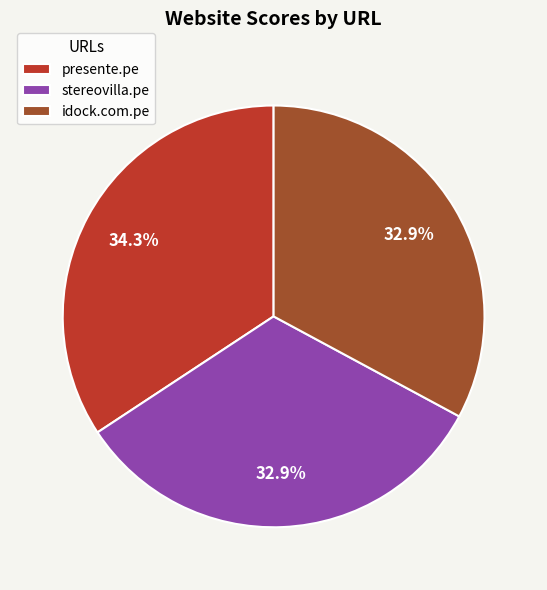

The stereovilla.pe slice represents 33% of the pie. True or false?

True